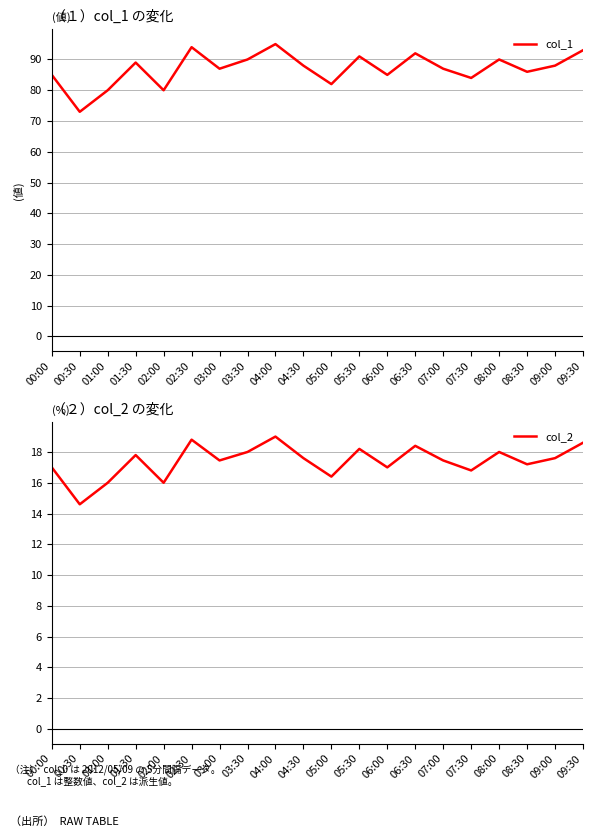

Reading left to right, extract all data points from this chart.

col_1: 00:00=85.0	00:30=73.0	01:00=80.0	01:30=89.0	02:00=80.0	02:30=94.0	03:00=87.0	03:30=90.0	04:00=95.0	04:30=88.0	05:00=82.0	05:30=91.0	06:00=85.0	06:30=92.0	07:00=87.0	07:30=84.0	08:00=90.0	08:30=86.0	09:00=88.0	09:30=93.0
col_2: 00:00=17.0	00:30=14.6	01:00=16.0	01:30=17.8	02:00=16.0	02:30=18.8	03:00=17.4	03:30=18.0	04:00=19.0	04:30=17.6	05:00=16.4	05:30=18.2	06:00=17.0	06:30=18.4	07:00=17.4	07:30=16.8	08:00=18.0	08:30=17.2	09:00=17.6	09:30=18.6